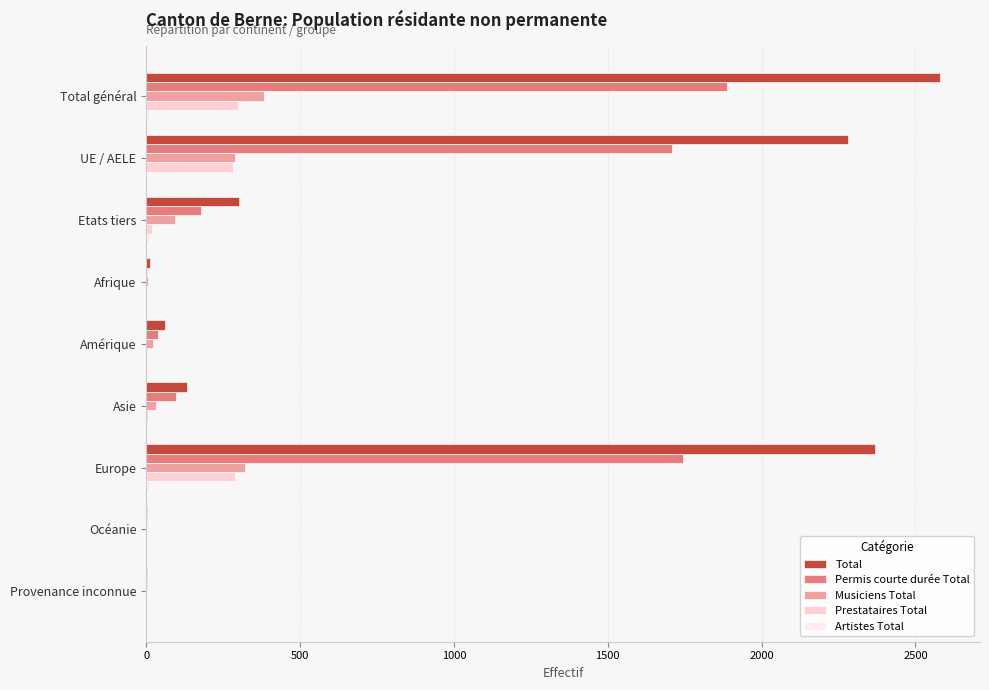

Which label corresponds to the largest value in the chart?

Total général